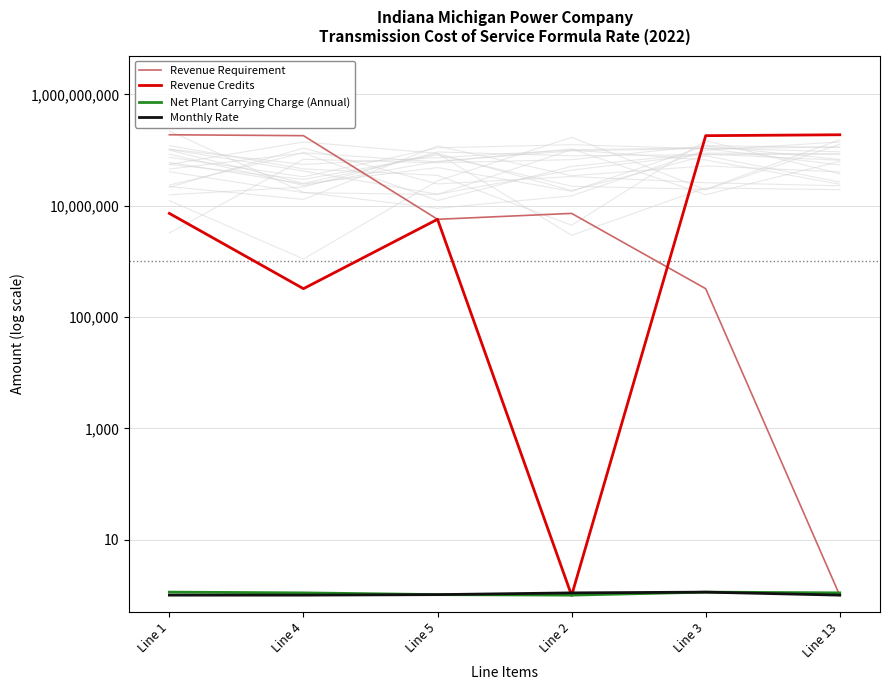

List the series in order of their peak value, highest first.

Revenue Requirement, Revenue Credits, Net Plant Carrying Charge (Annual), Monthly Rate